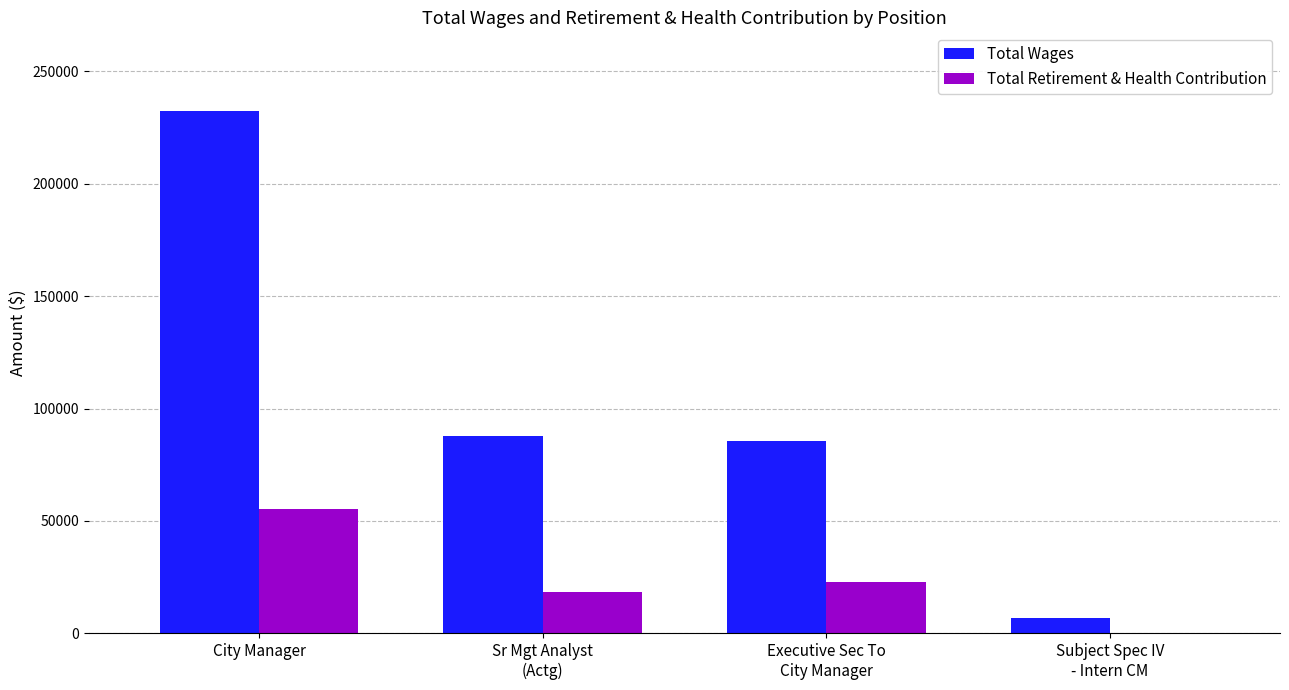

At which category is the sum across all series the highest?

City Manager